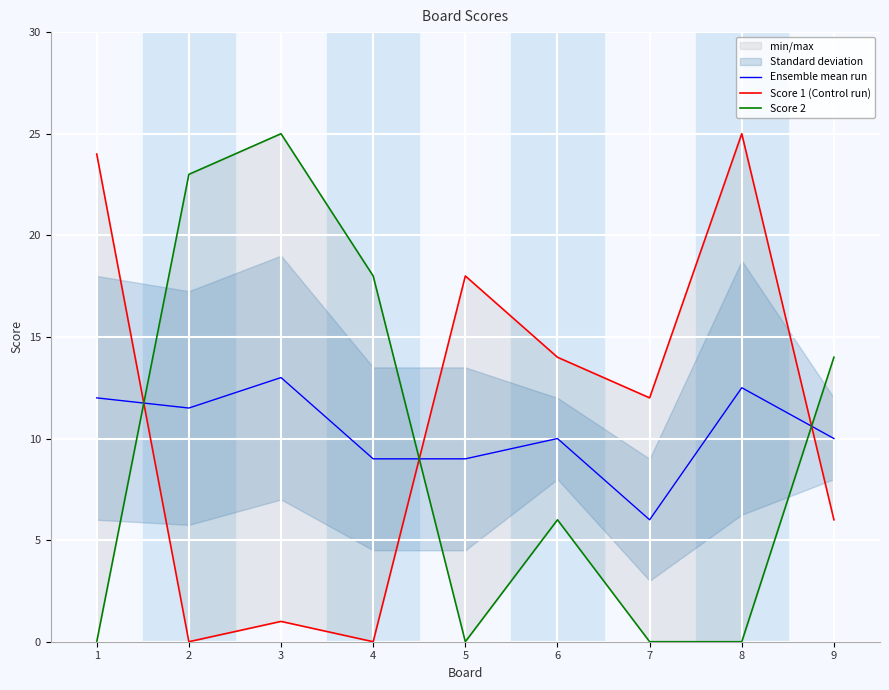

Is it true that Score 1 (Control run) equals 14.0 at 6?

True